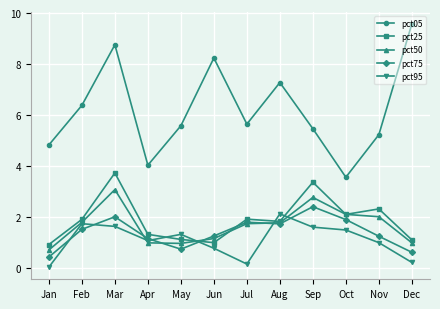

List the series in order of their peak value, highest first.

pct05, pct25, pct50, pct75, pct95